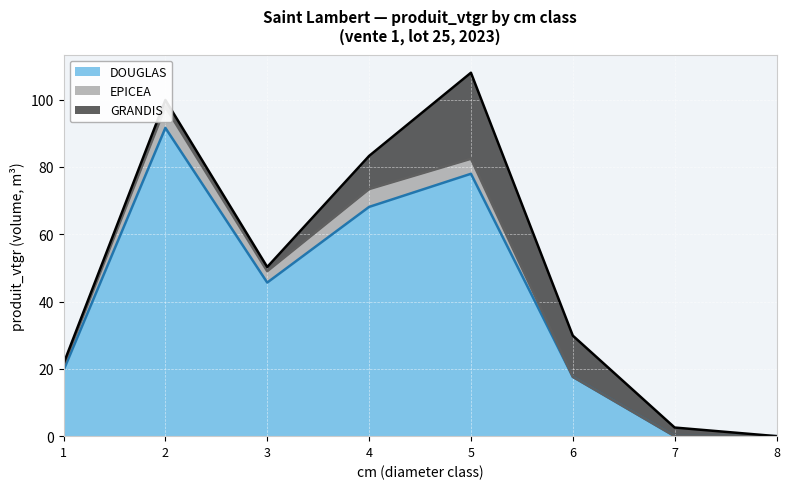

Is the value of GRANDIS at 6 greater than the value of EPICEA at 7?

Yes